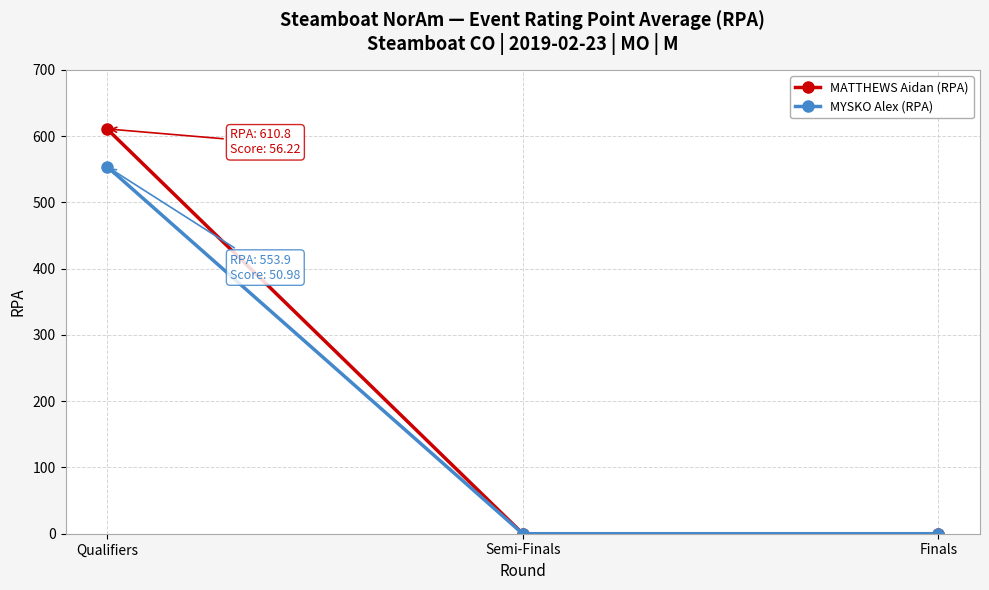

What are all the series names shown in the legend?

MATTHEWS Aidan (RPA), MYSKO Alex (RPA)